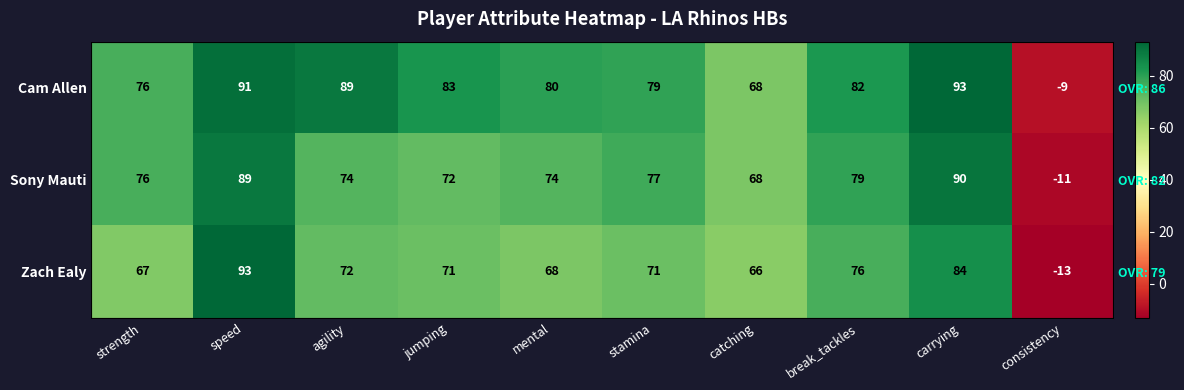

The Cam Allen series shows 79 at stamina. True or false?

True